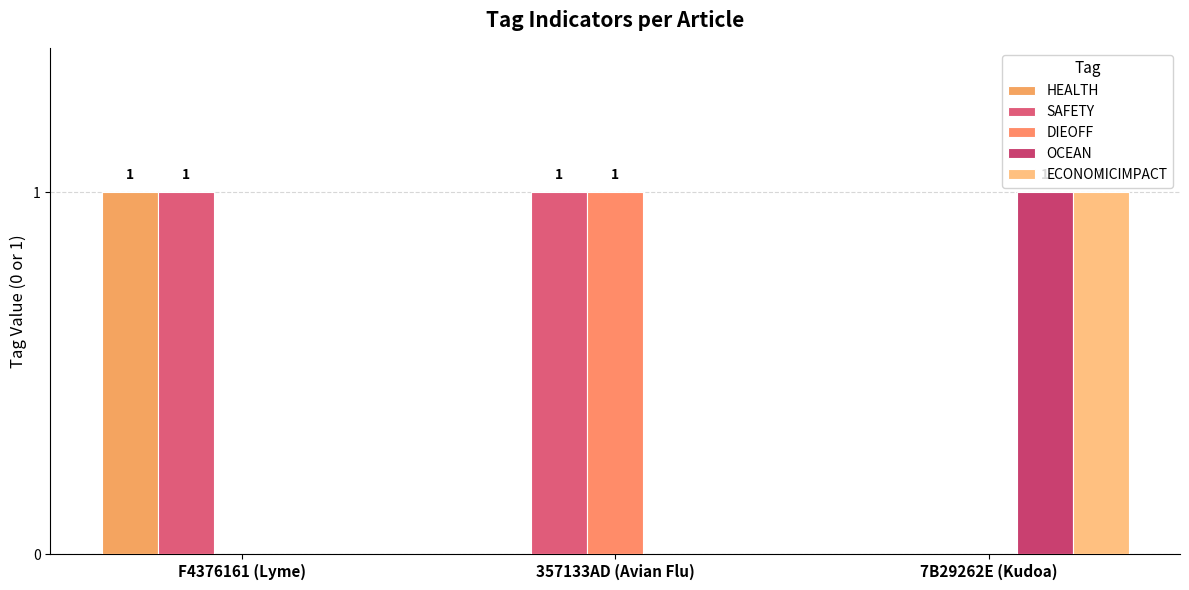

How many series are shown in this chart?

5